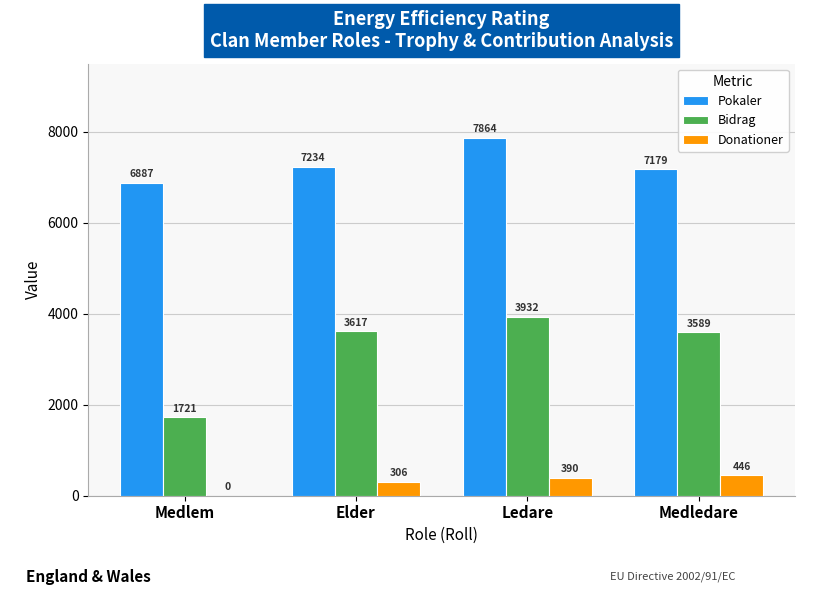

Are the bars grouped side by side (vs. stacked)?

Yes